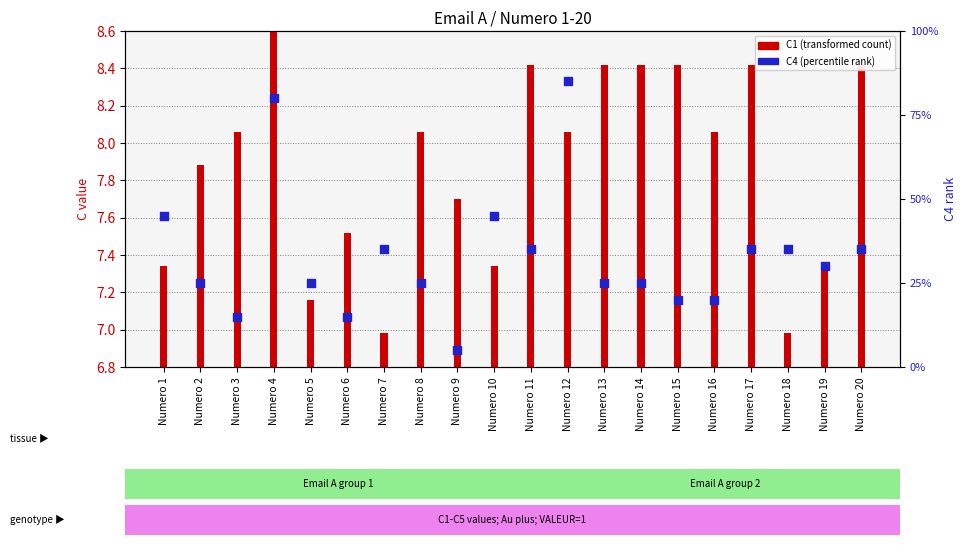

What are all the series names shown in the legend?

C1 (transformed count), C4 (percentile rank)